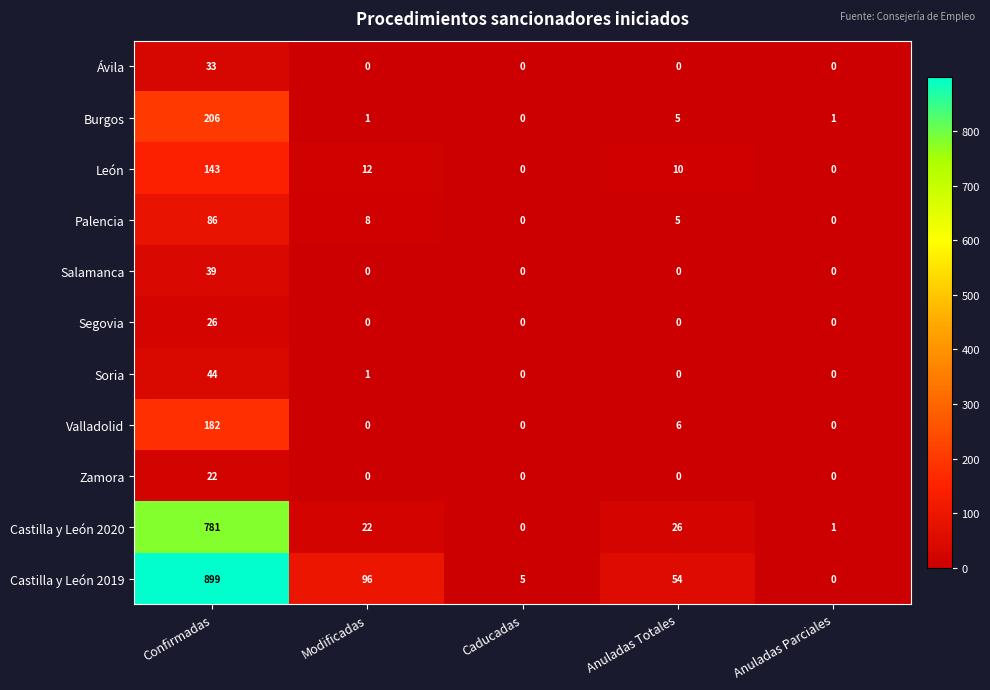

True or false: Salamanca has a value of 26 at Modificadas.

False